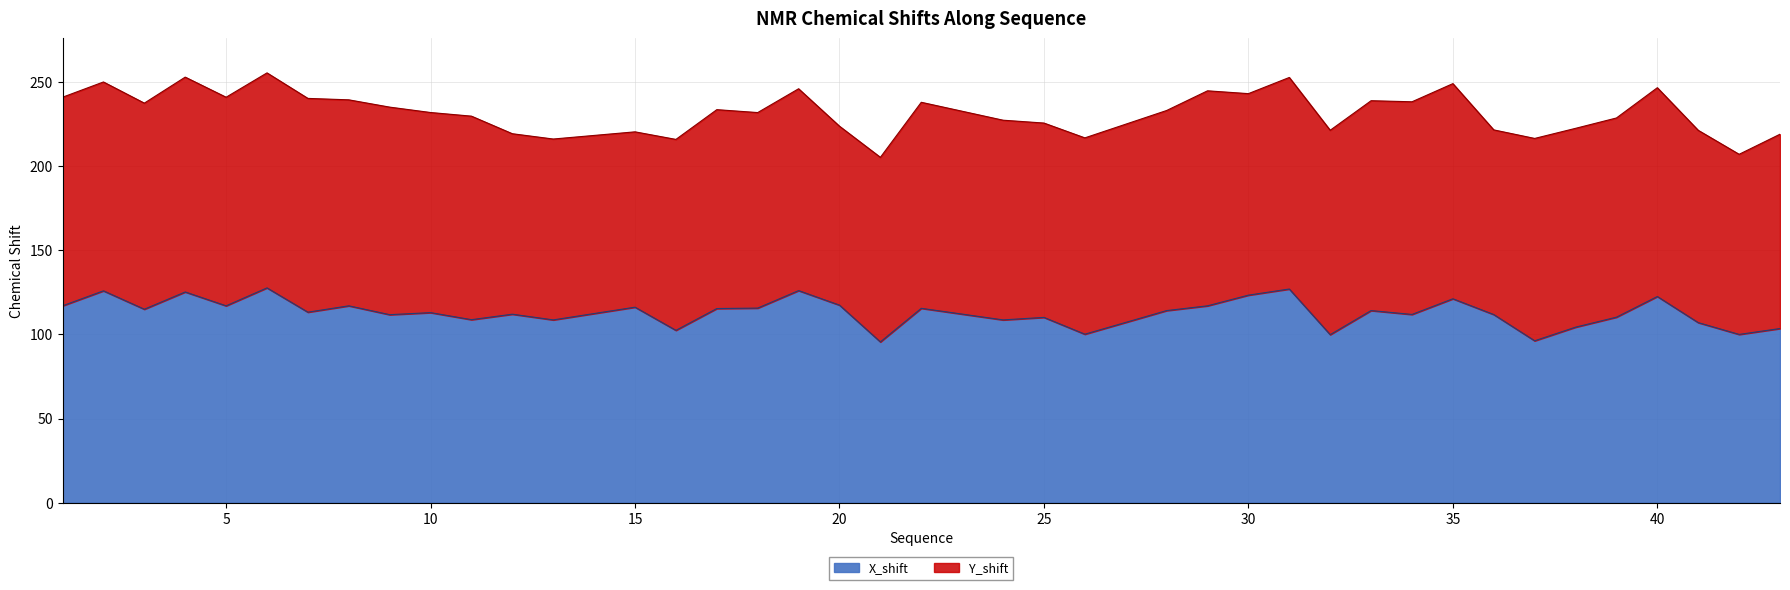

What is the lowest value of the X_shift series?

95.6